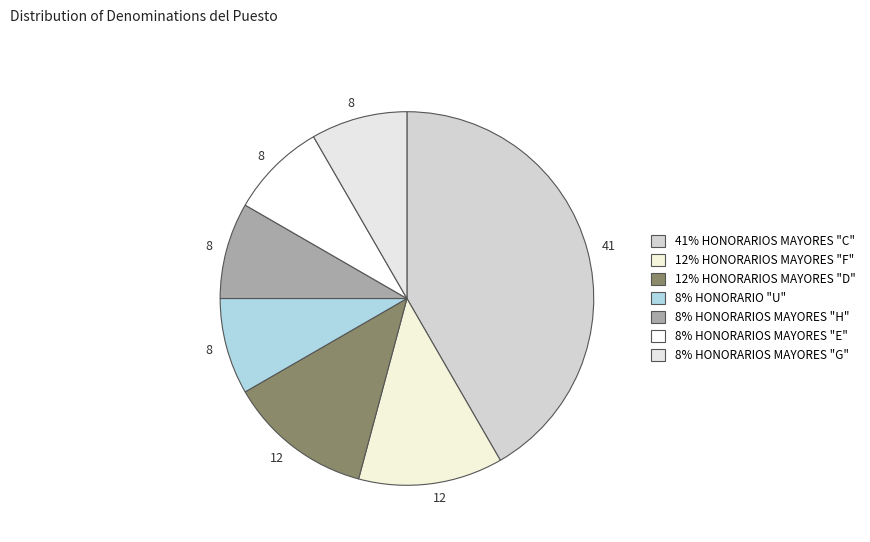

How many slices are in this pie chart?

7